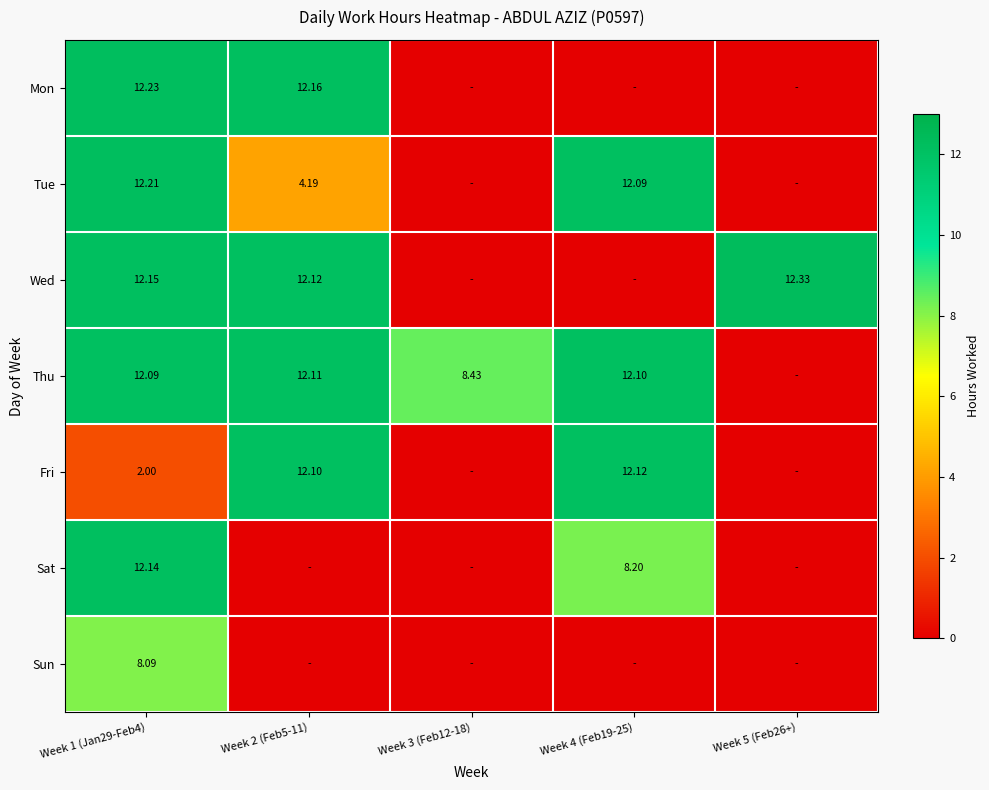

How many distinct data groups are displayed?

7